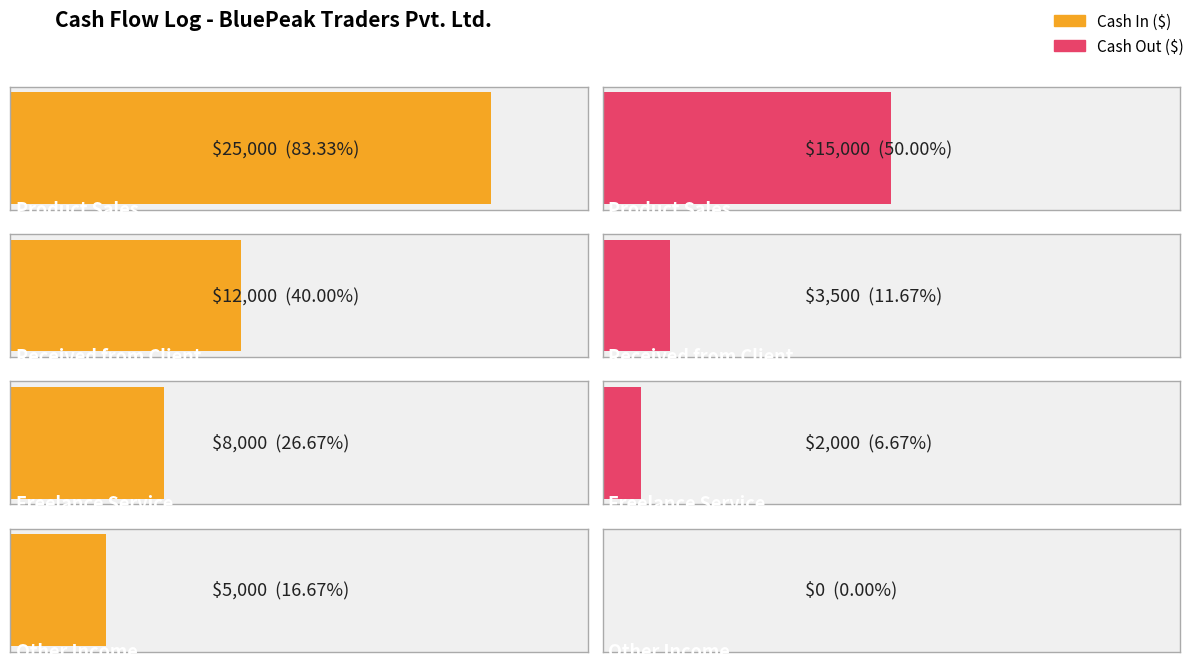

Which series has the largest total across all categories?

Cash In ($)